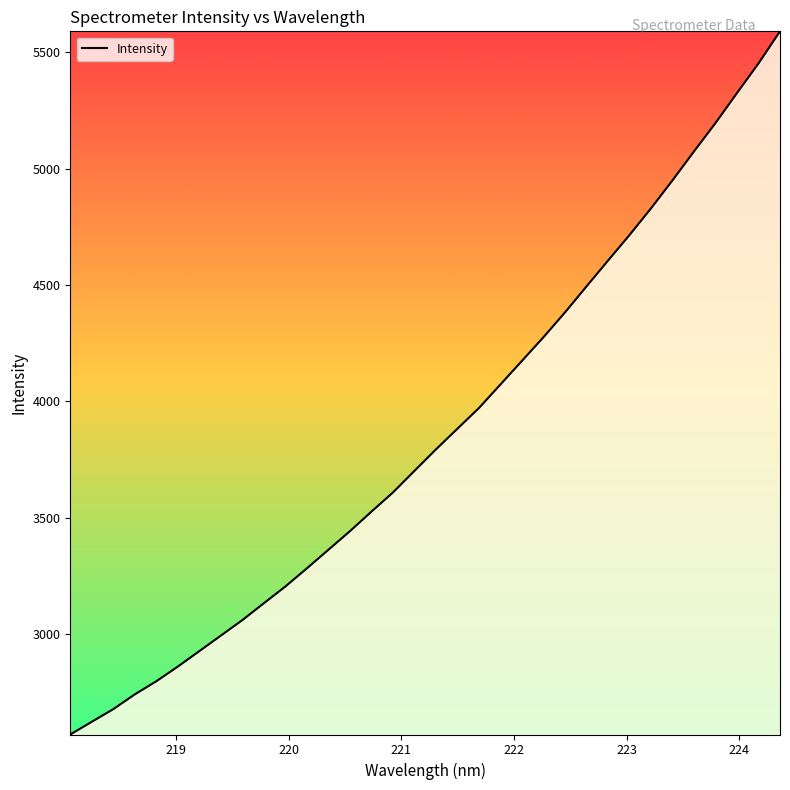

What is the greatest value displayed?

5590.0